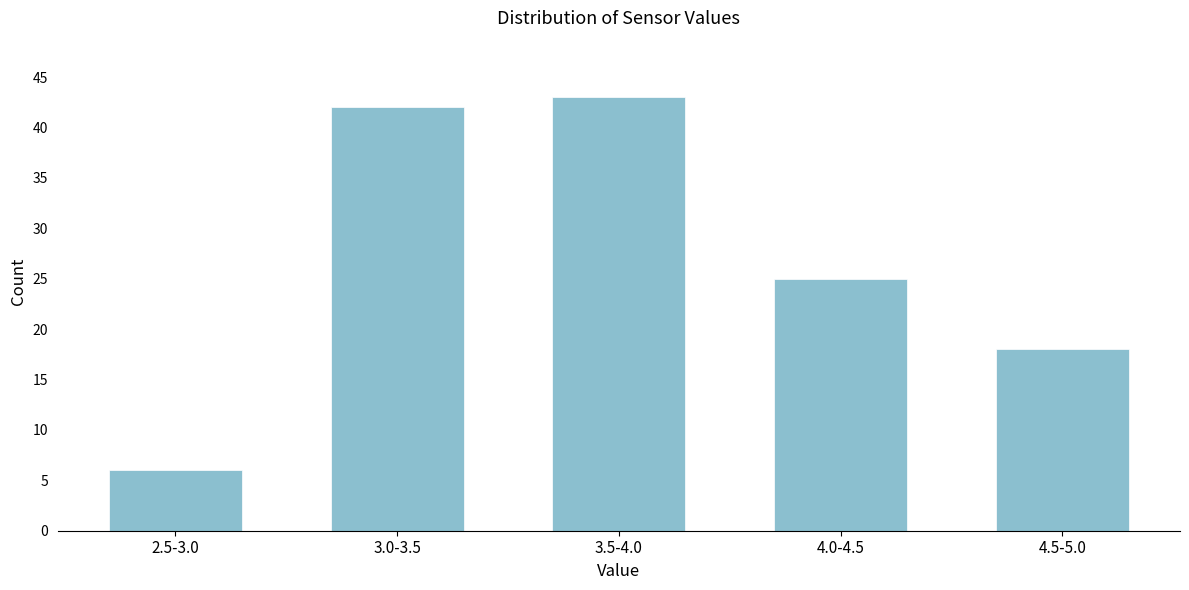

Reading left to right, transcribe all the data shown in this chart.

6	42	43	25	18